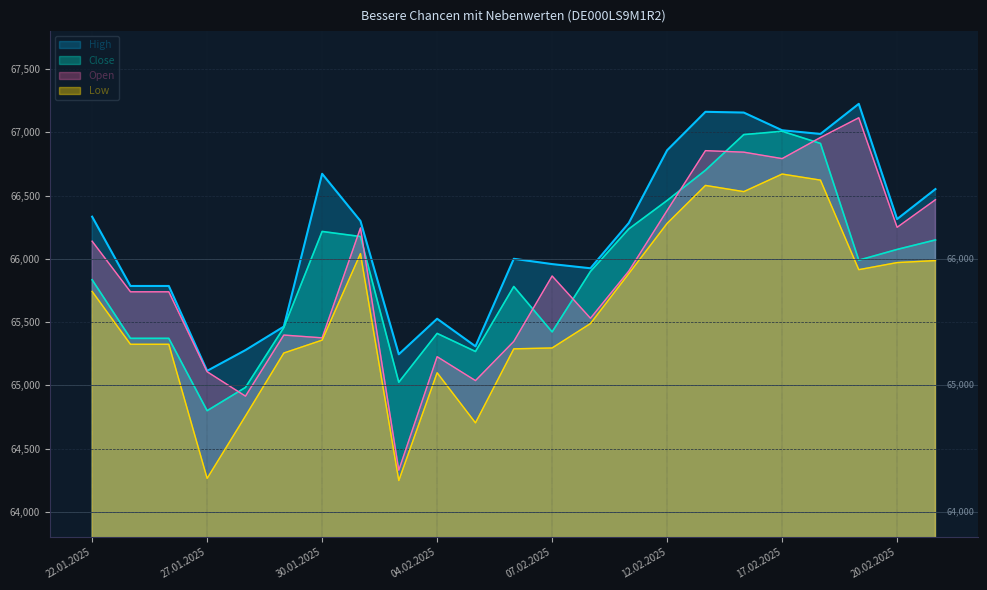

Does the chart display data point markers on the line(s)?

No